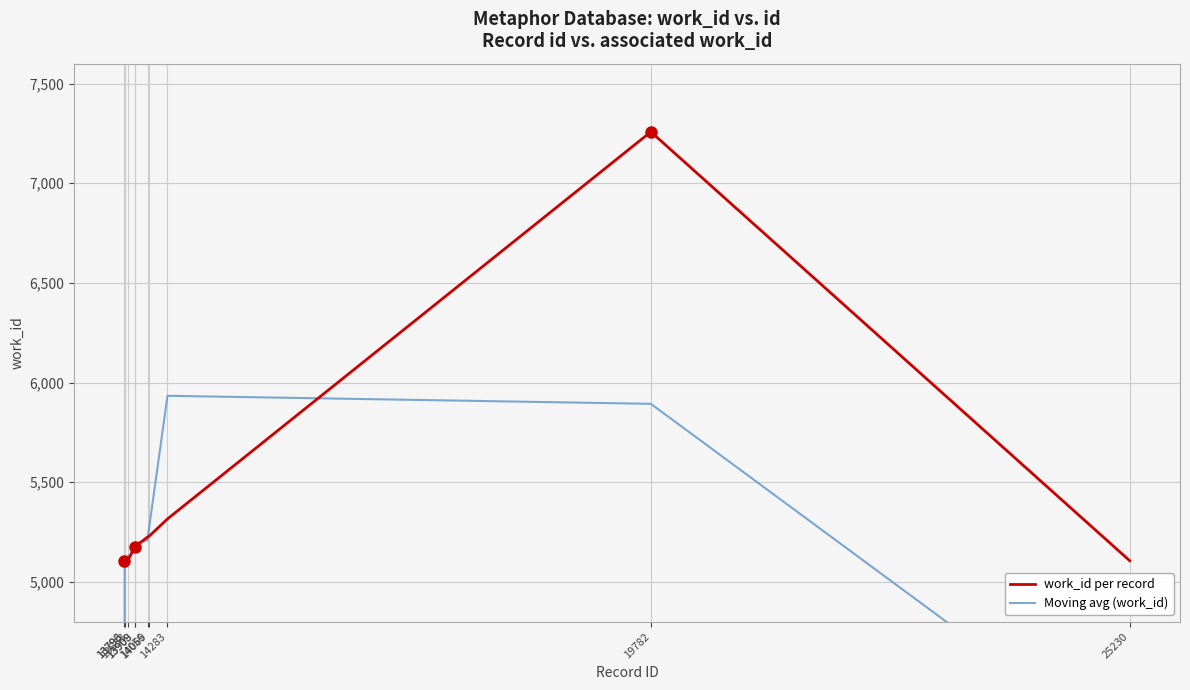

Between 13833 and 14069, which is larger?

14069